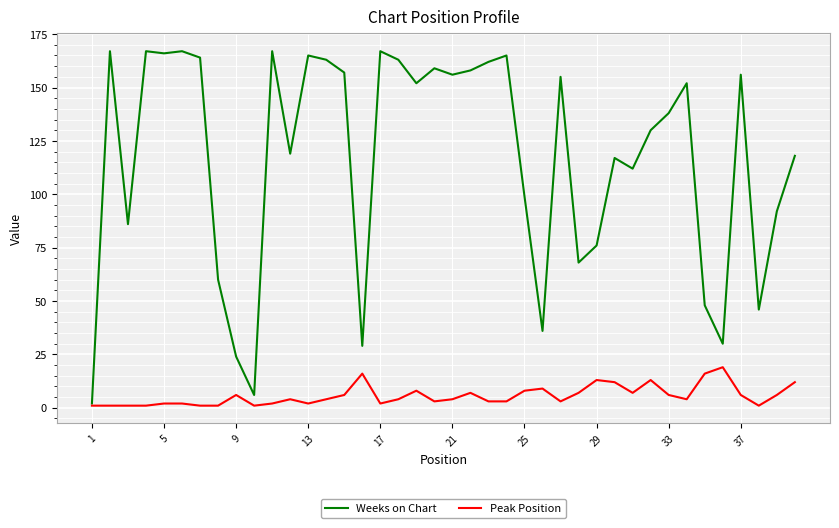

Which series has the largest total across all categories?

Weeks on Chart